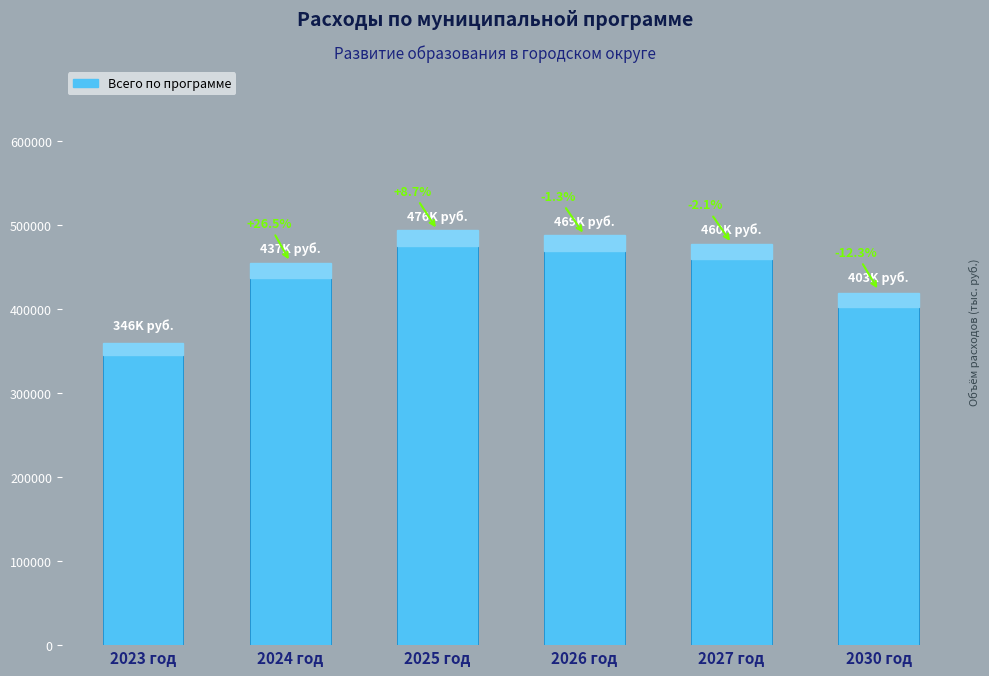

What is the ratio of the value at 2026 год to the value at 2023 год?

1.4